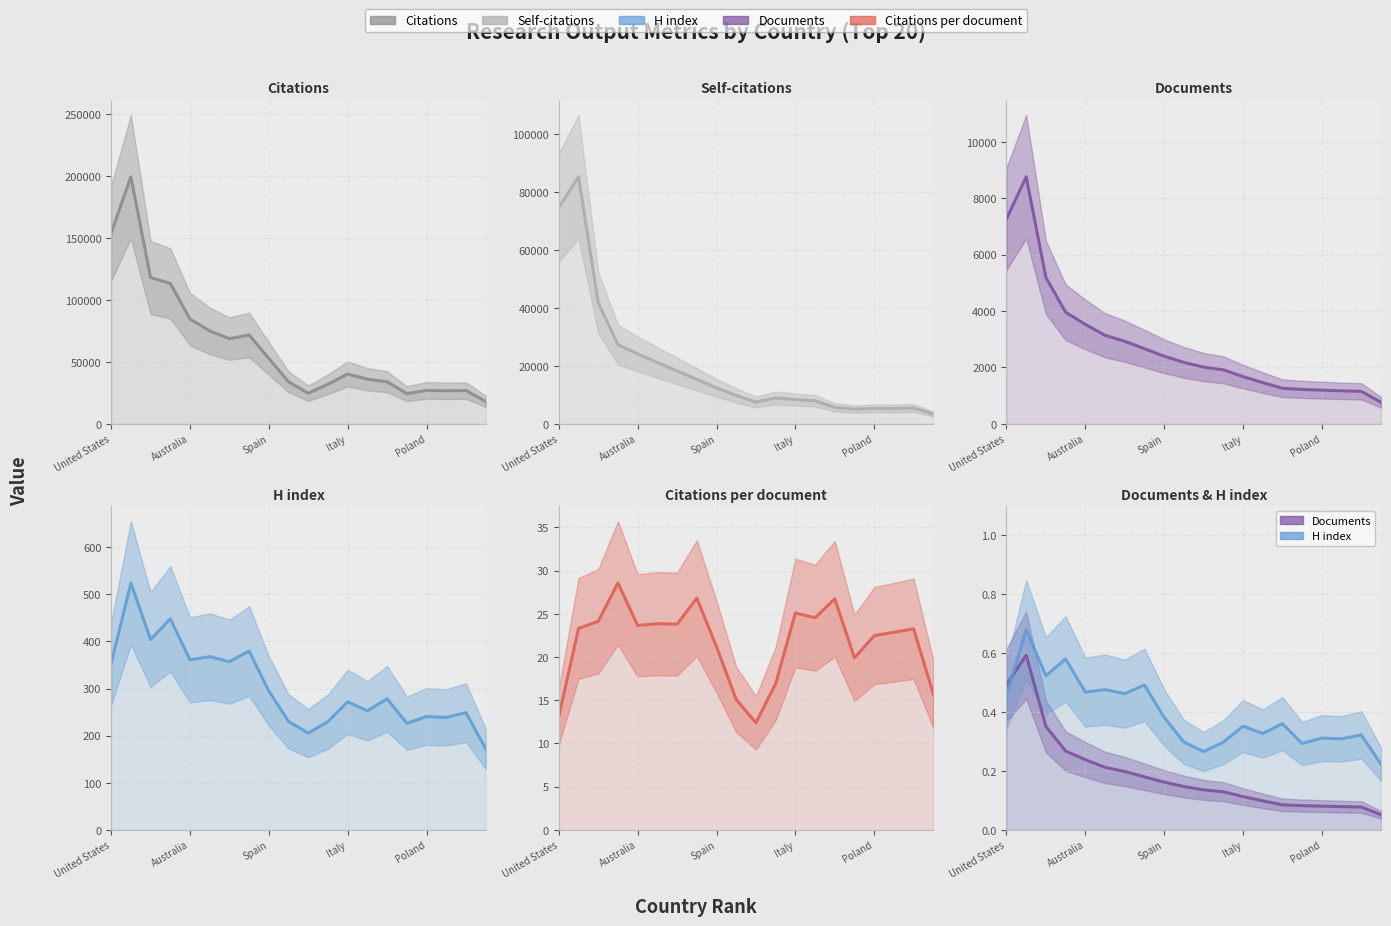

Between Spain and Poland, which series saw the biggest shift?

Citations